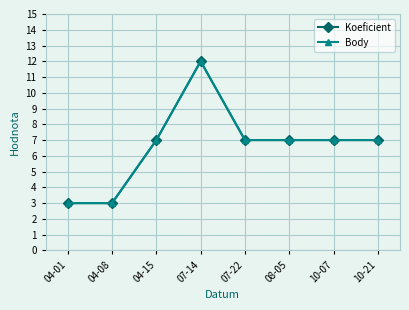

List the series in order of their peak value, highest first.

Koeficient, Body